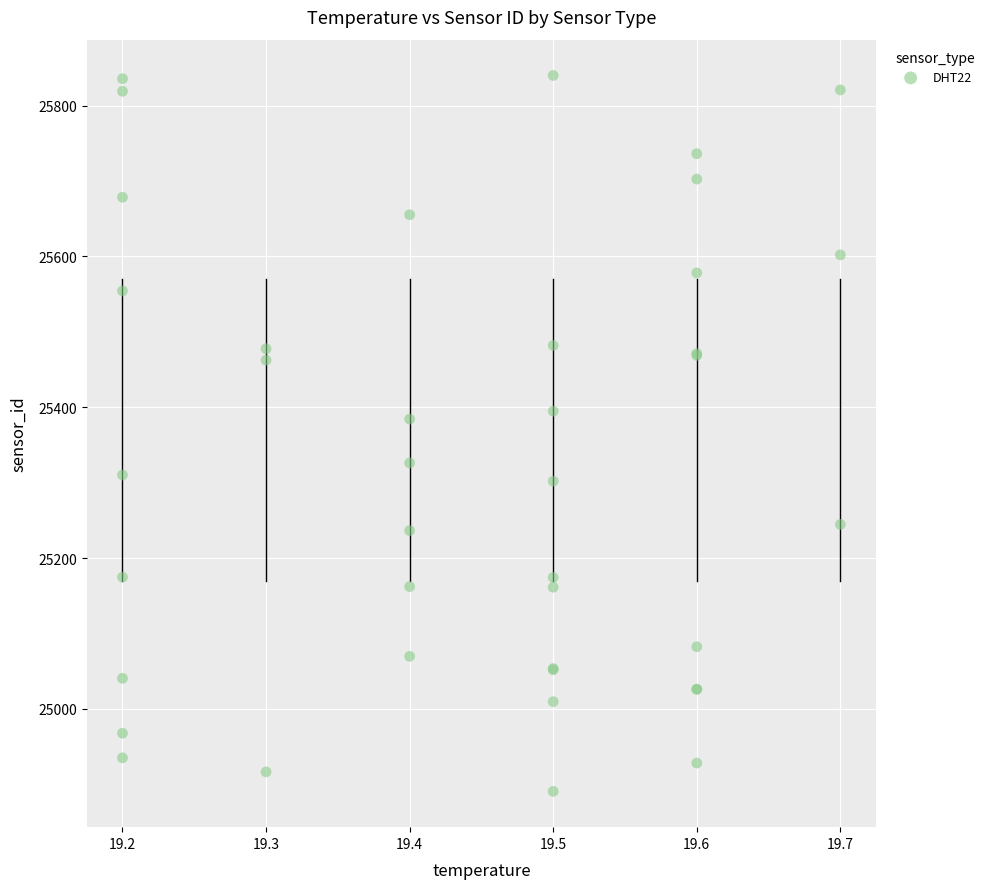

What Y value in the scatter plot is closest to 25365?

25384.2